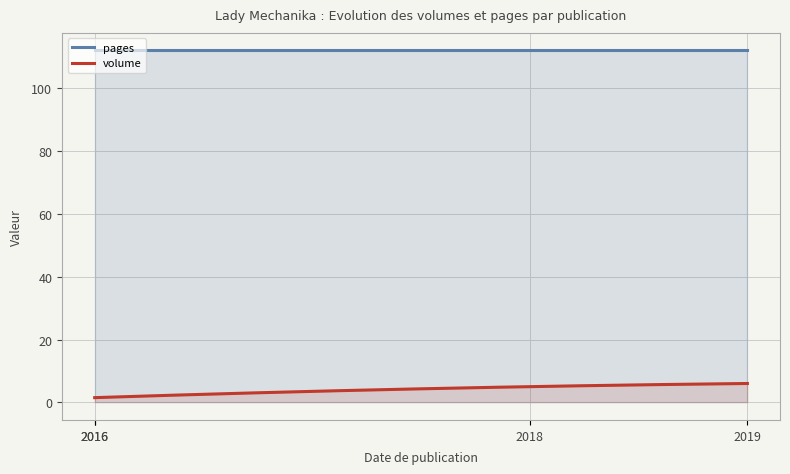

Which category has the highest value in the pages series?

01/06/2016